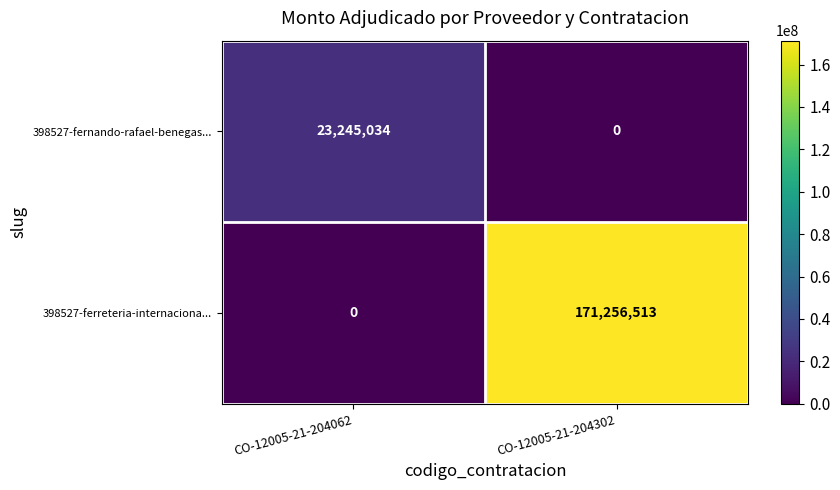

At which label does 398527-fernando-rafael-benegas... reach its minimum?

CO-12005-21-204302